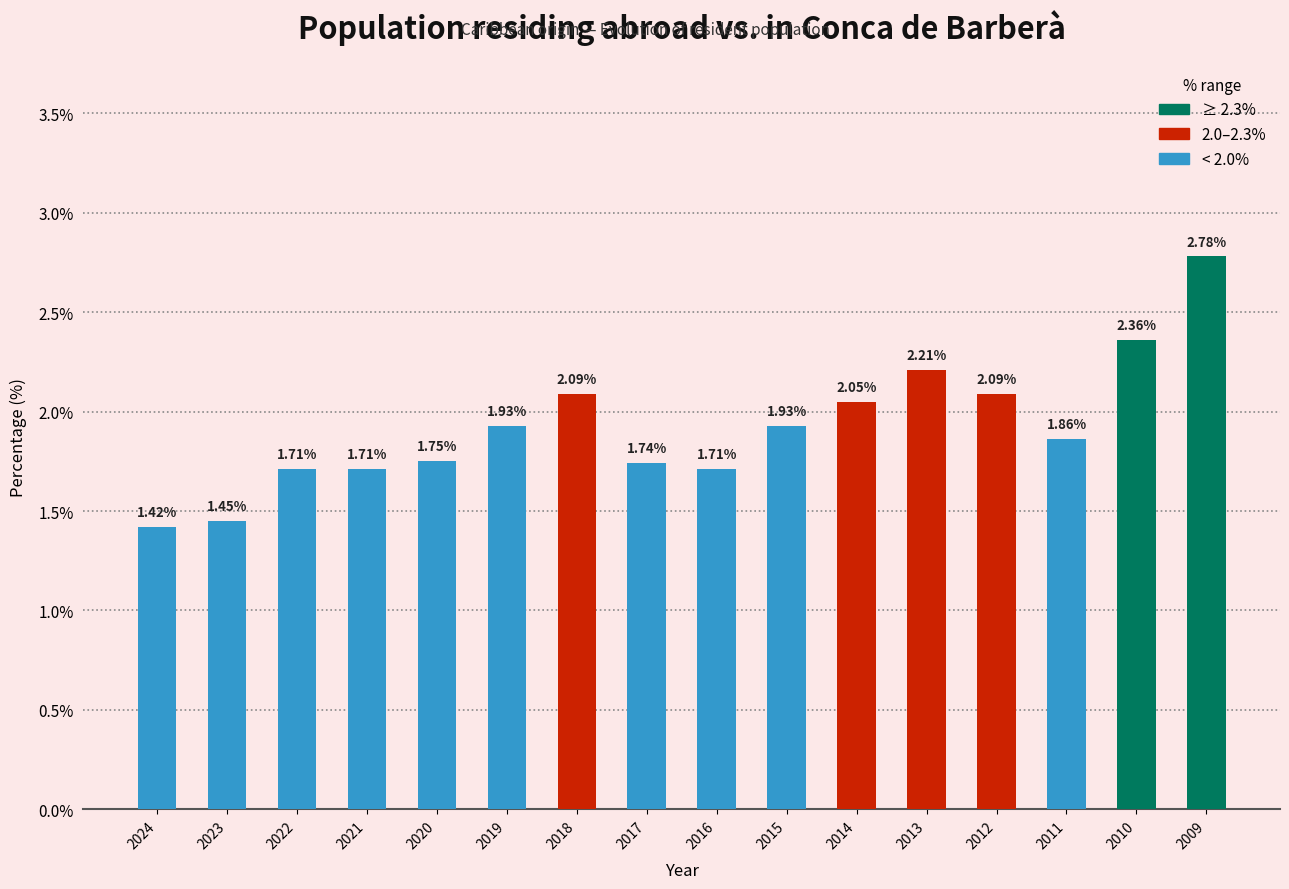

How many data points does each series have?

16